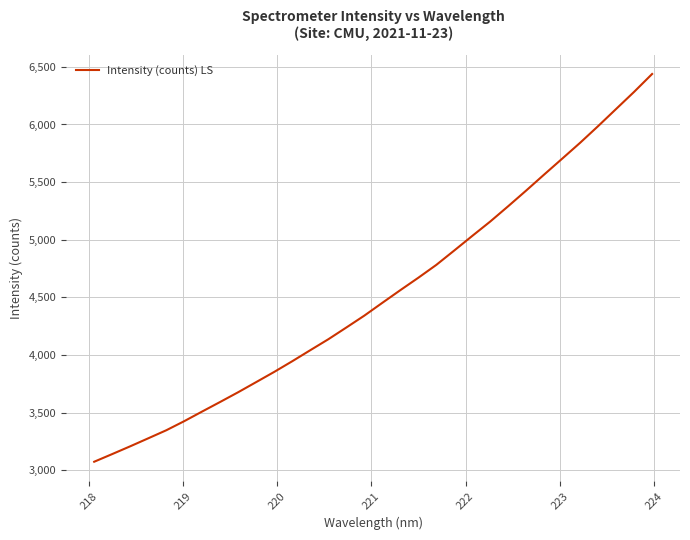

Reading left to right, list all the values displayed in this chart.

3075.4	3141.8	3209.2	3278.5	3348.2	3427.4	3511.4	3594.4	3678.8	3766.7	3854.9	3947.4	4042.9	4137.6	4239.4	4342.4	4453.5	4563.2	4670.9	4782.5	4907.6	5033.9	5158.8	5291.8	5427.7	5566.5	5703.8	5842.0	5986.4	6134.9	6283.1	6437.9